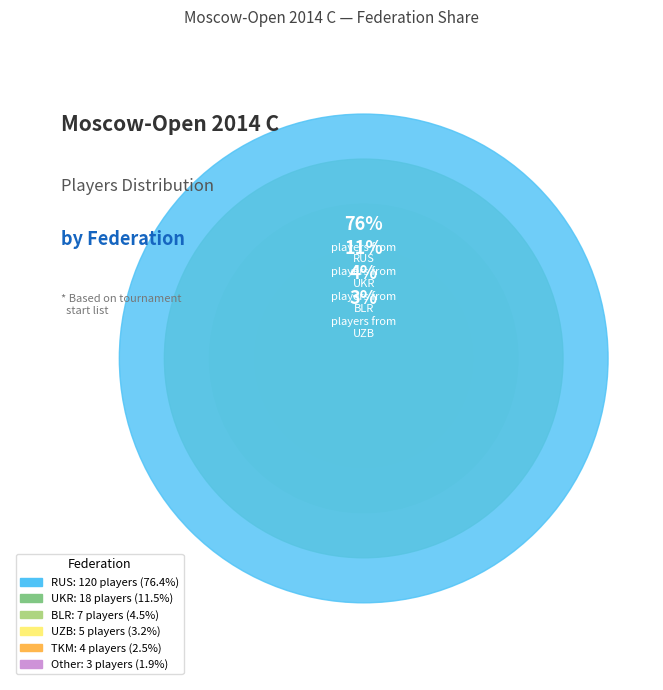

The UKR slice represents 26% of the pie. True or false?

False